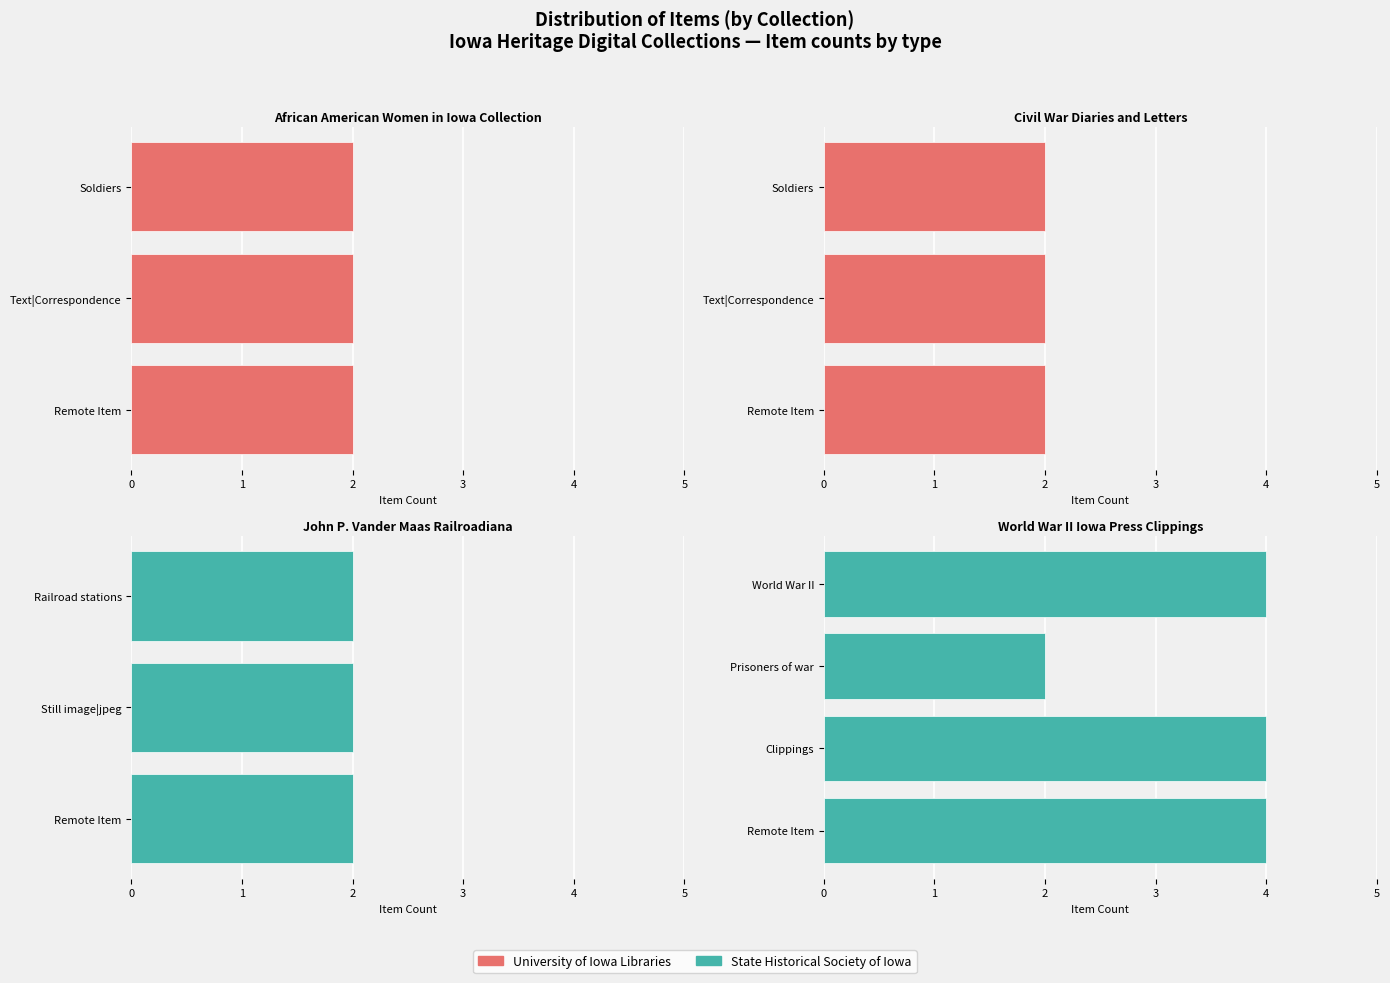

What position from the right is Text?

8